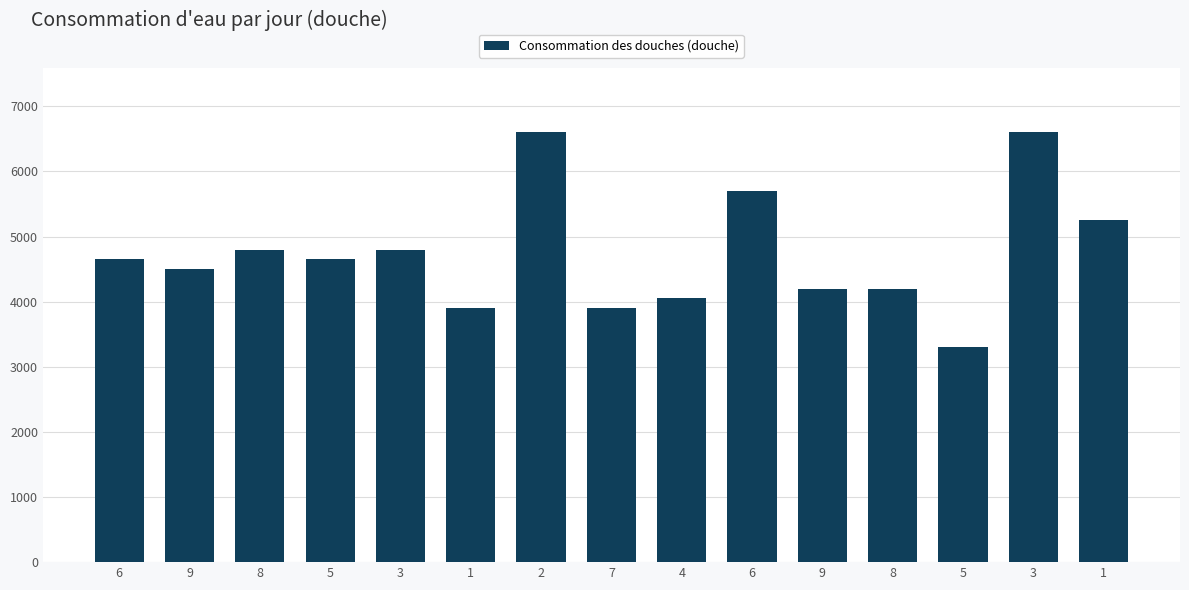

Which has a higher value, 3 or 1?

3